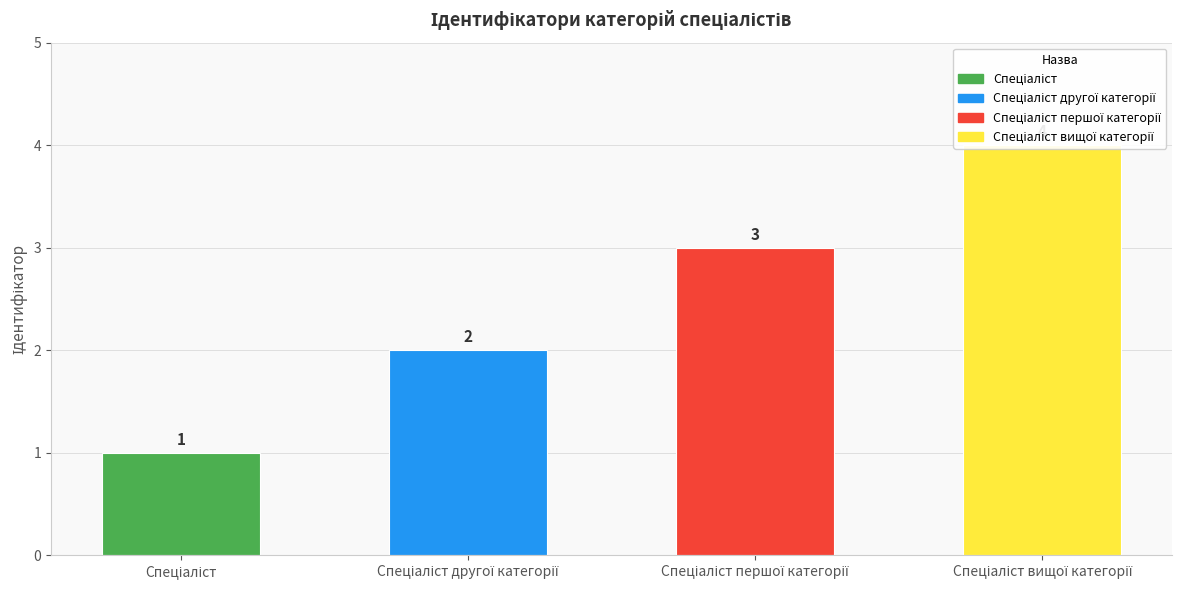

What is the maximum value shown in the chart?

4